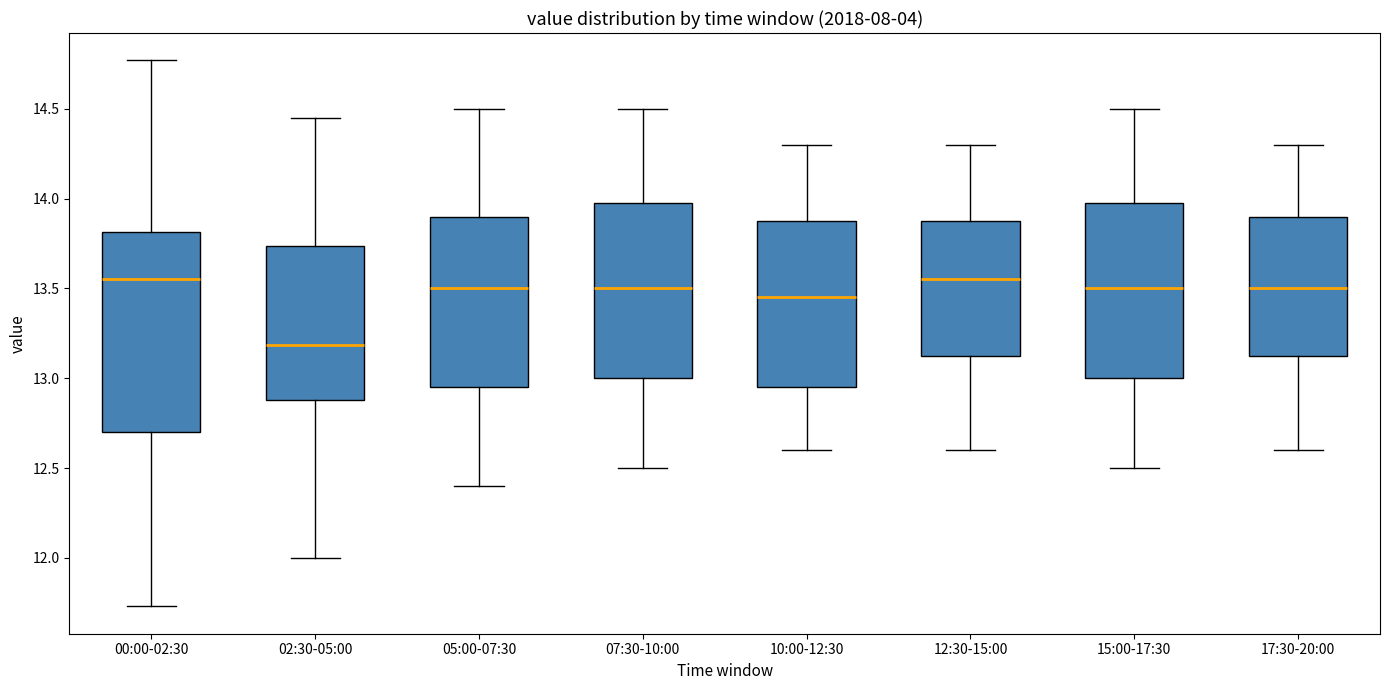

Where does the lower whisker of the box for 17:30-20:00 end on the y-axis? The values are not printed on the chart, so give them approximately, as read against the axis.

12.60